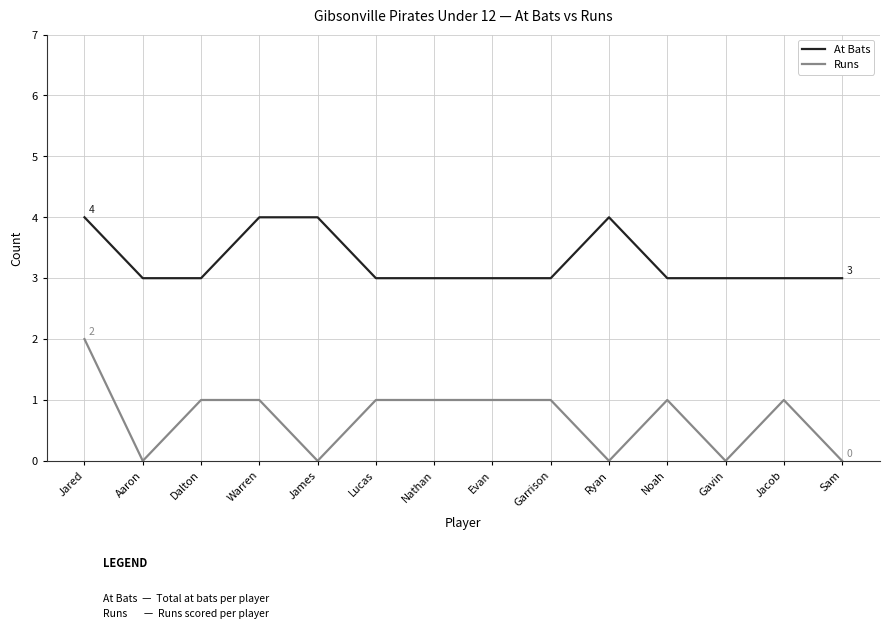

What is the difference between the second highest and minimum values in the At Bats series?

1